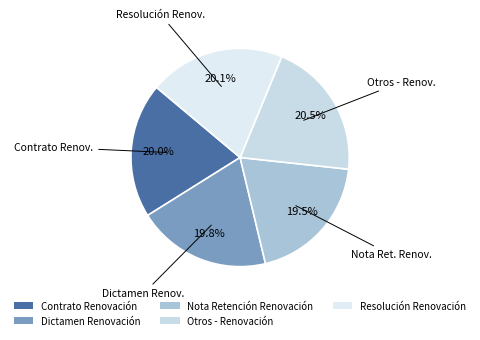

How much of the chart is everything except Nota Retención Renovación?

80.5%